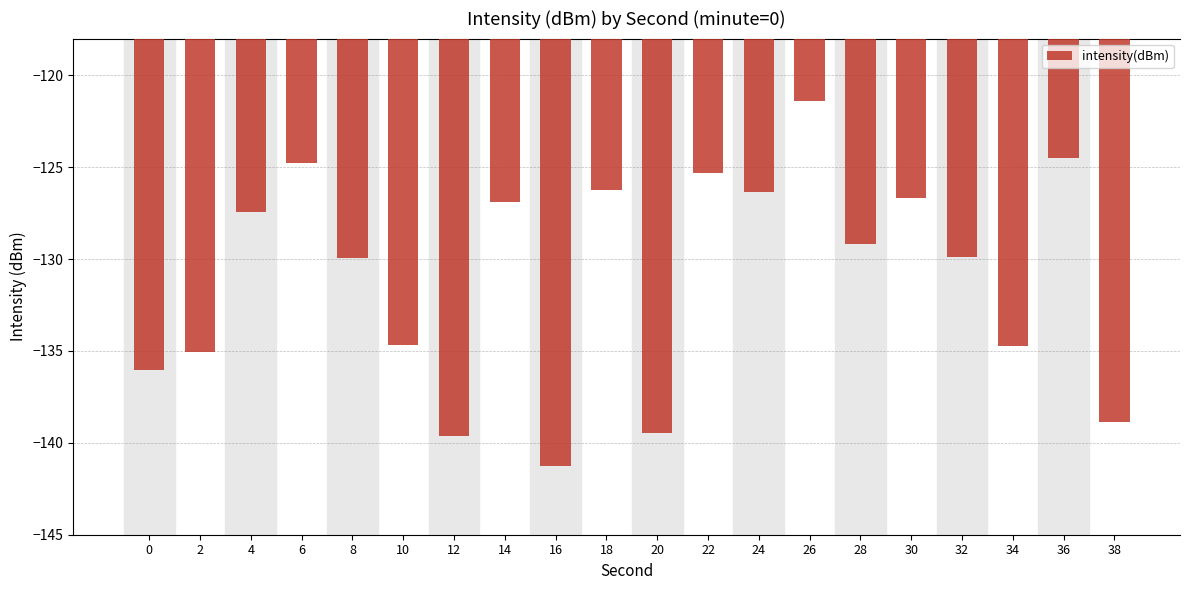

What is the difference between the values at 6 and 18?

1.4